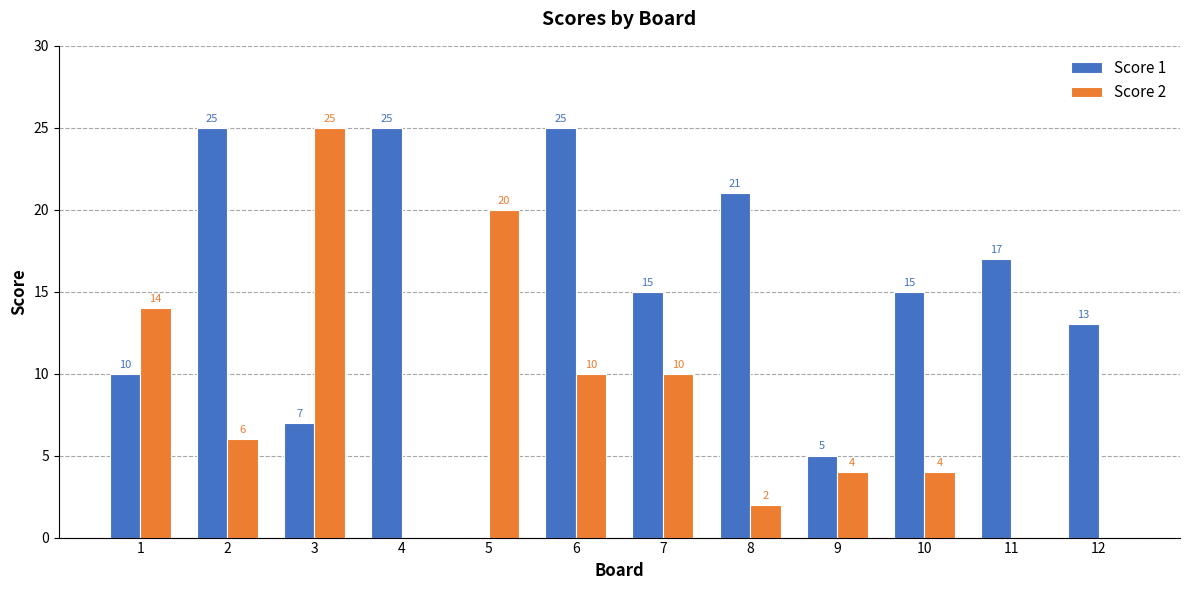

What is the difference between the Score 1 values at 8 and 7?

6